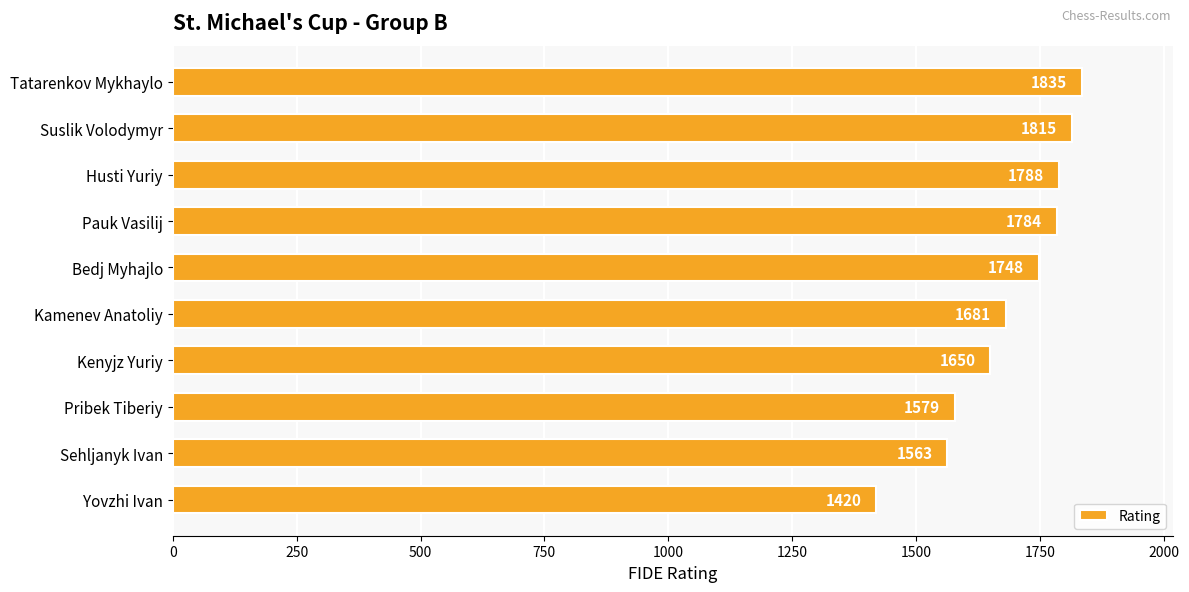

At which category does the chart reach its minimum across all series?

Yovzhi Ivan